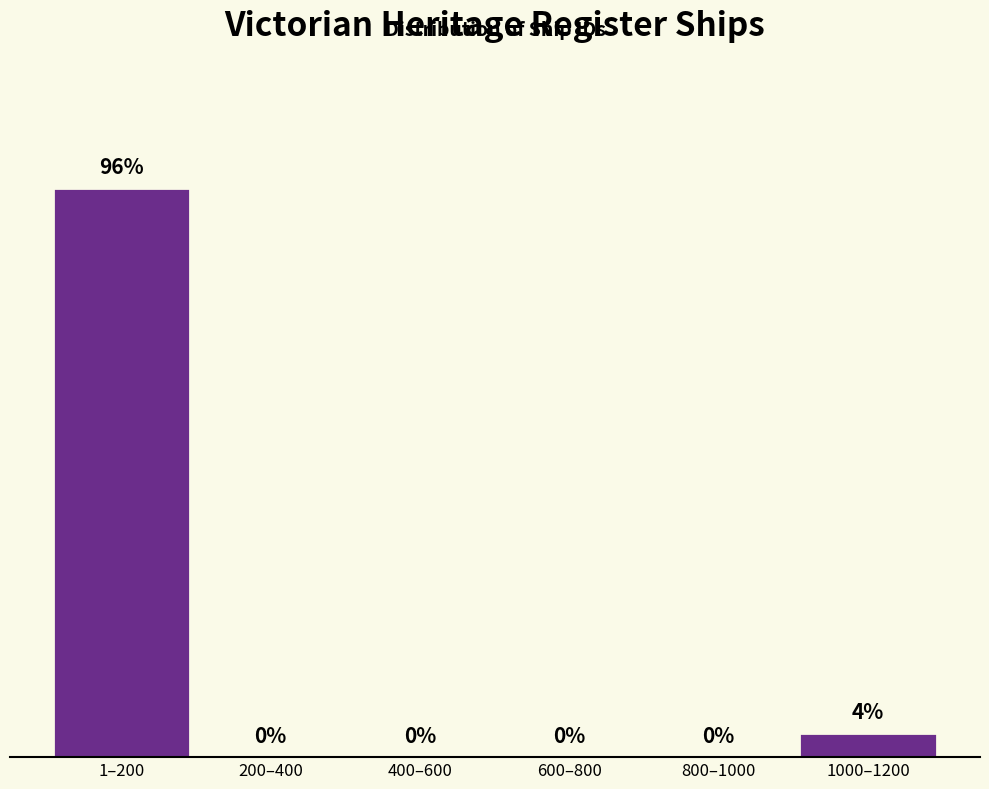

Which category has the highest value across all series?

1–200